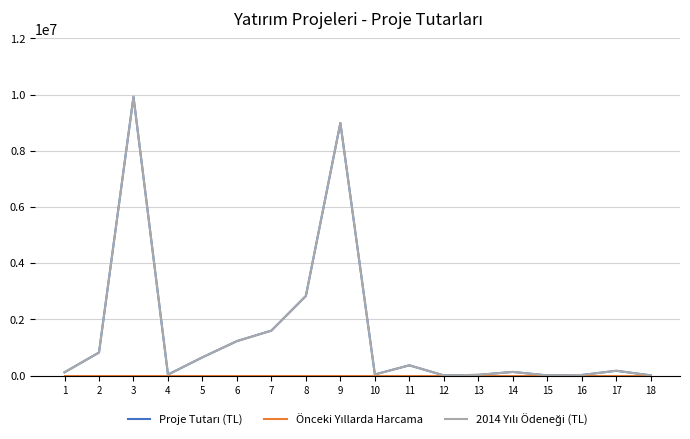

Does the chart display data point markers on the line(s)?

No